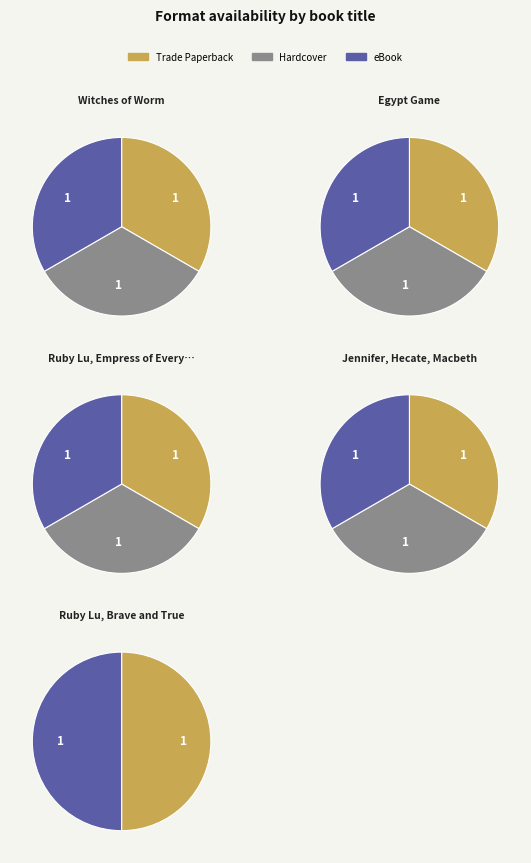

Rank the series by their maximum value, from lowest to highest.

Hardcover, eBook, Trade Paperback